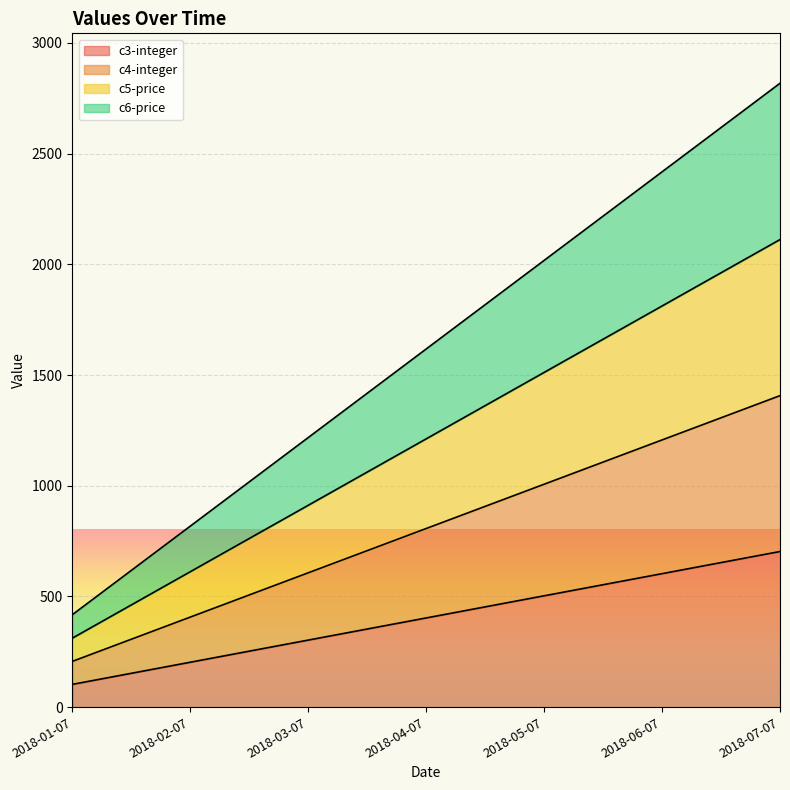

Between 2018-03-07 and 2018-07-07, which is larger?

2018-07-07